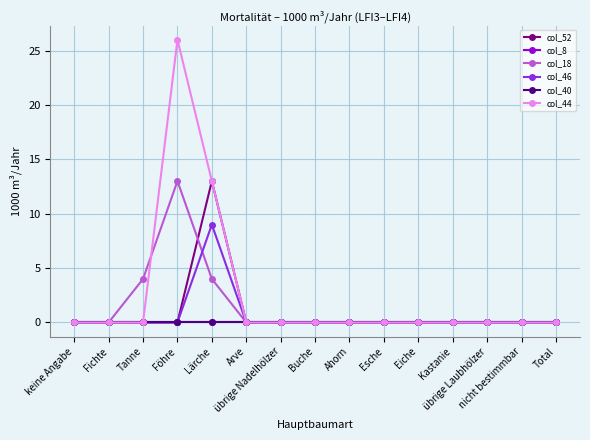

Reading left to right, transcribe all the data shown in this chart.

col_52: 0	0	0	0	13	0	0	0	0	0	0	0	0	0	0
col_8: 0	0	0	0	0	0	0	0	0	0	0	0	0	0	0
col_18: 0	0	4	13	4	0	0	0	0	0	0	0	0	0	0
col_46: 0	0	0	0	9	0	0	0	0	0	0	0	0	0	0
col_40: 0	0	0	0	0	0	0	0	0	0	0	0	0	0	0
col_44: 0	0	0	26	13	0	0	0	0	0	0	0	0	0	0